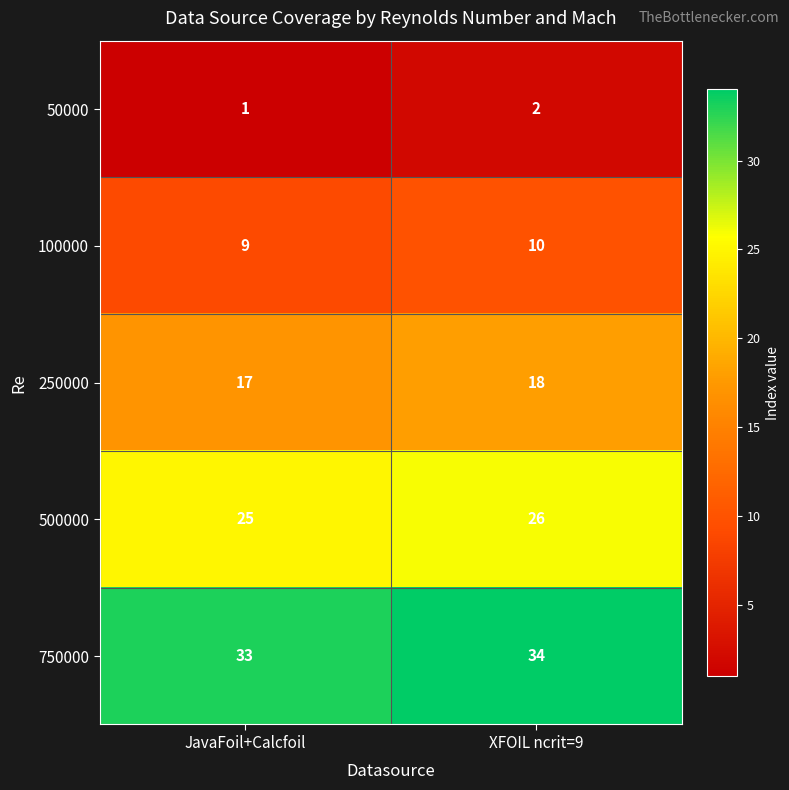

Count the number of categories in the chart.

2